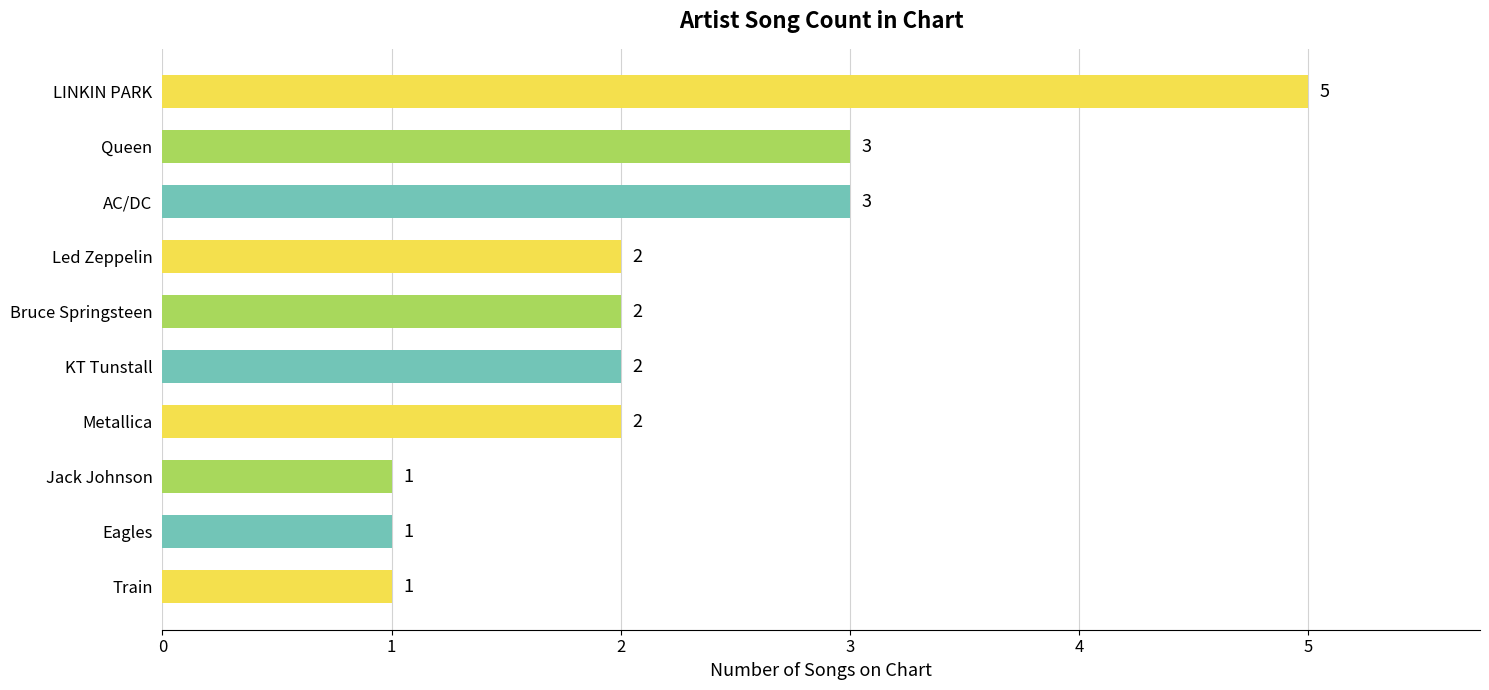

What position from the bottom is Jack Johnson?

3